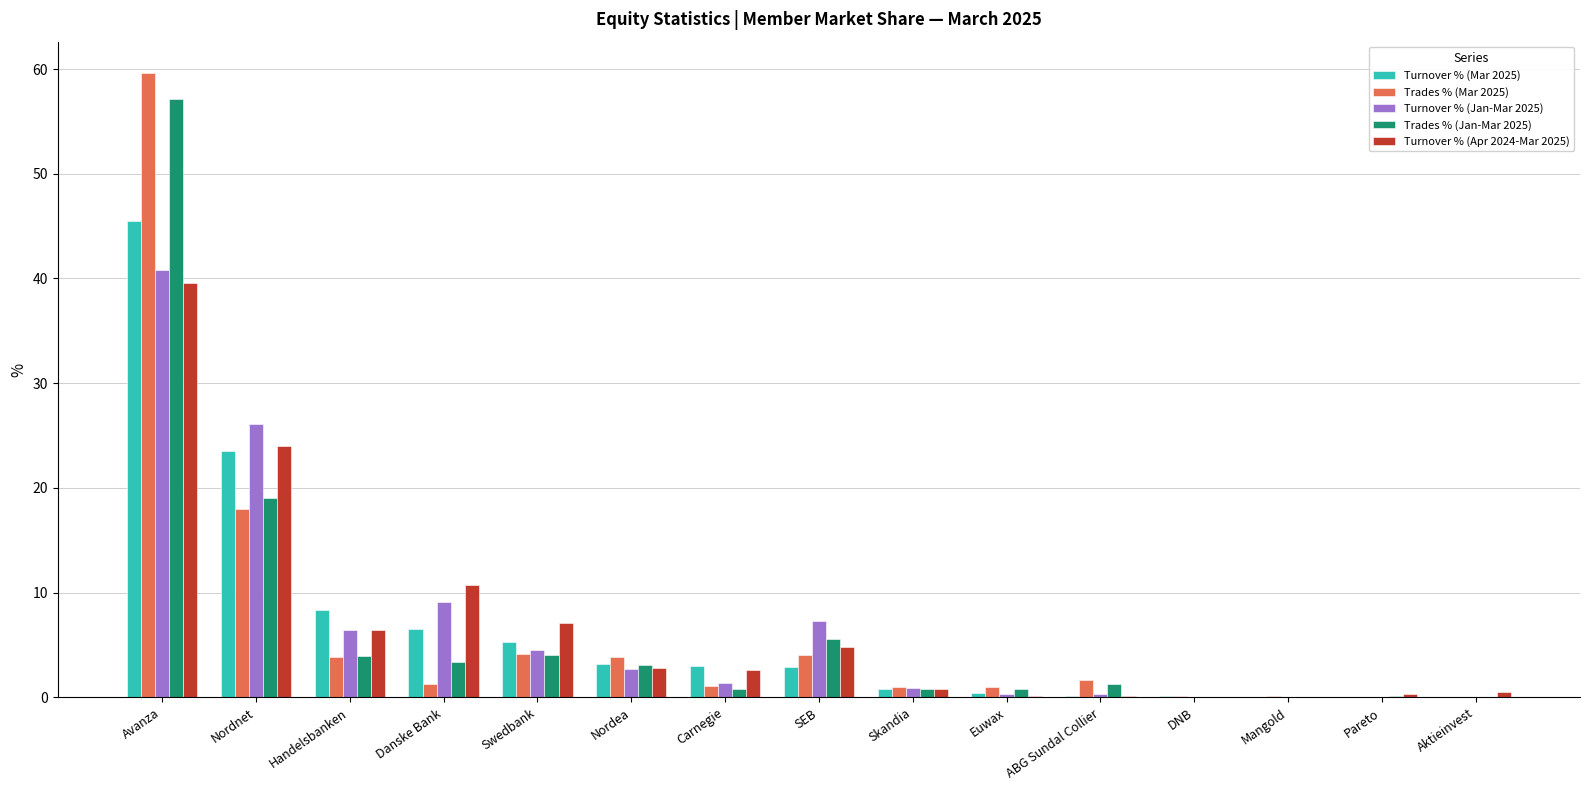

What is the sum of all Turnover % (Apr 2024-Mar 2025) values?

100.0